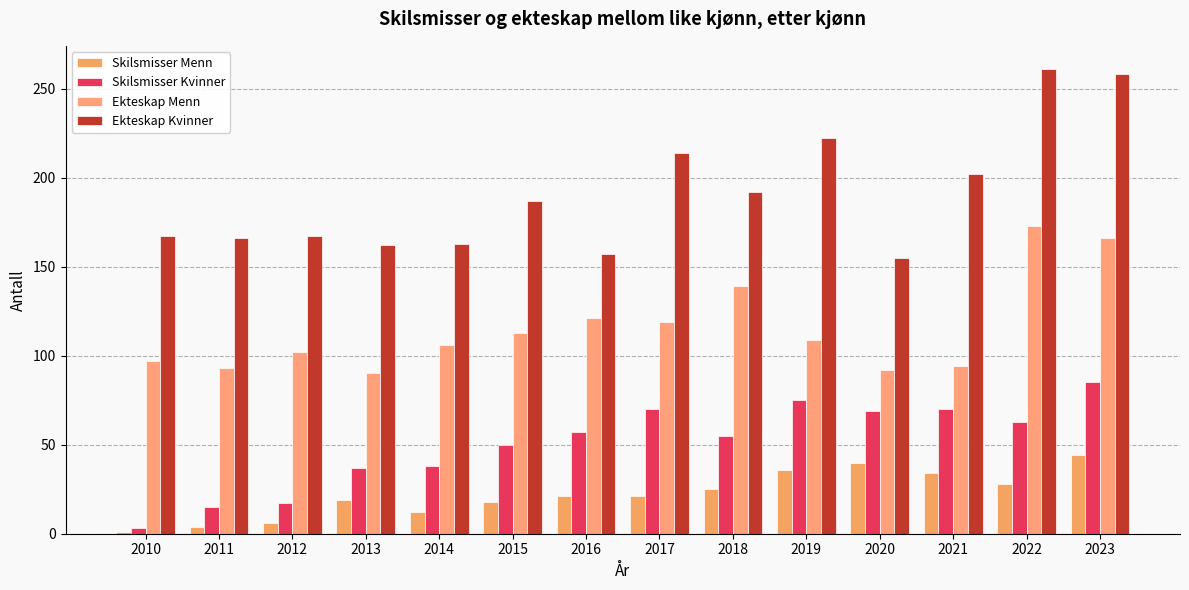

Is the value of Skilsmisser Kvinner at 2015 greater than the value of Skilsmisser Menn at 2014?

Yes